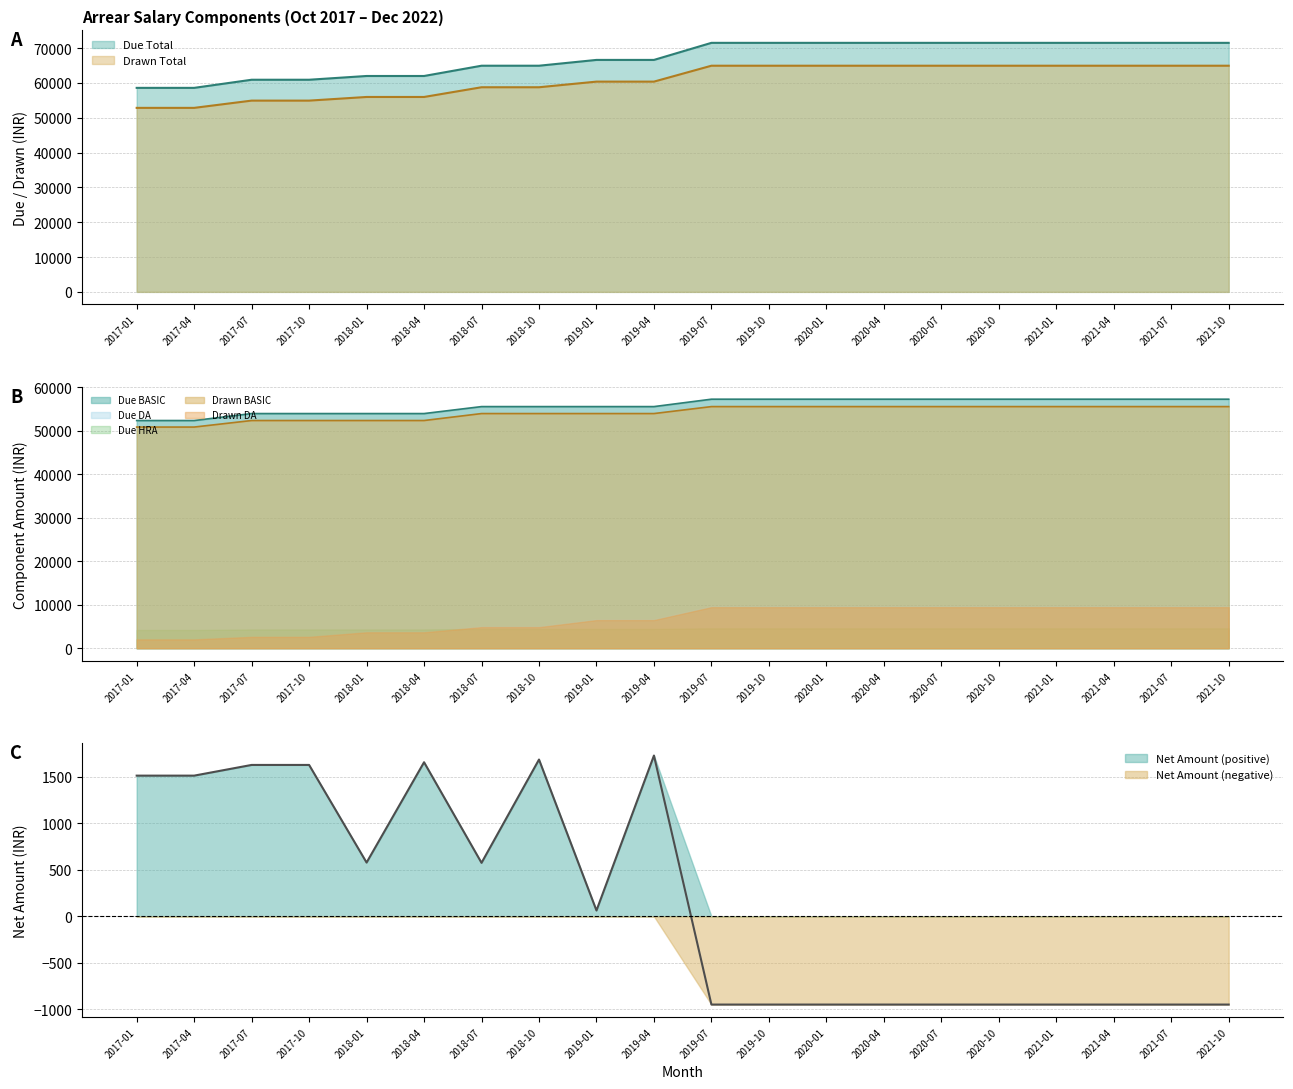

The value of Net Amount at 2021-04 is -948. True or false?

True